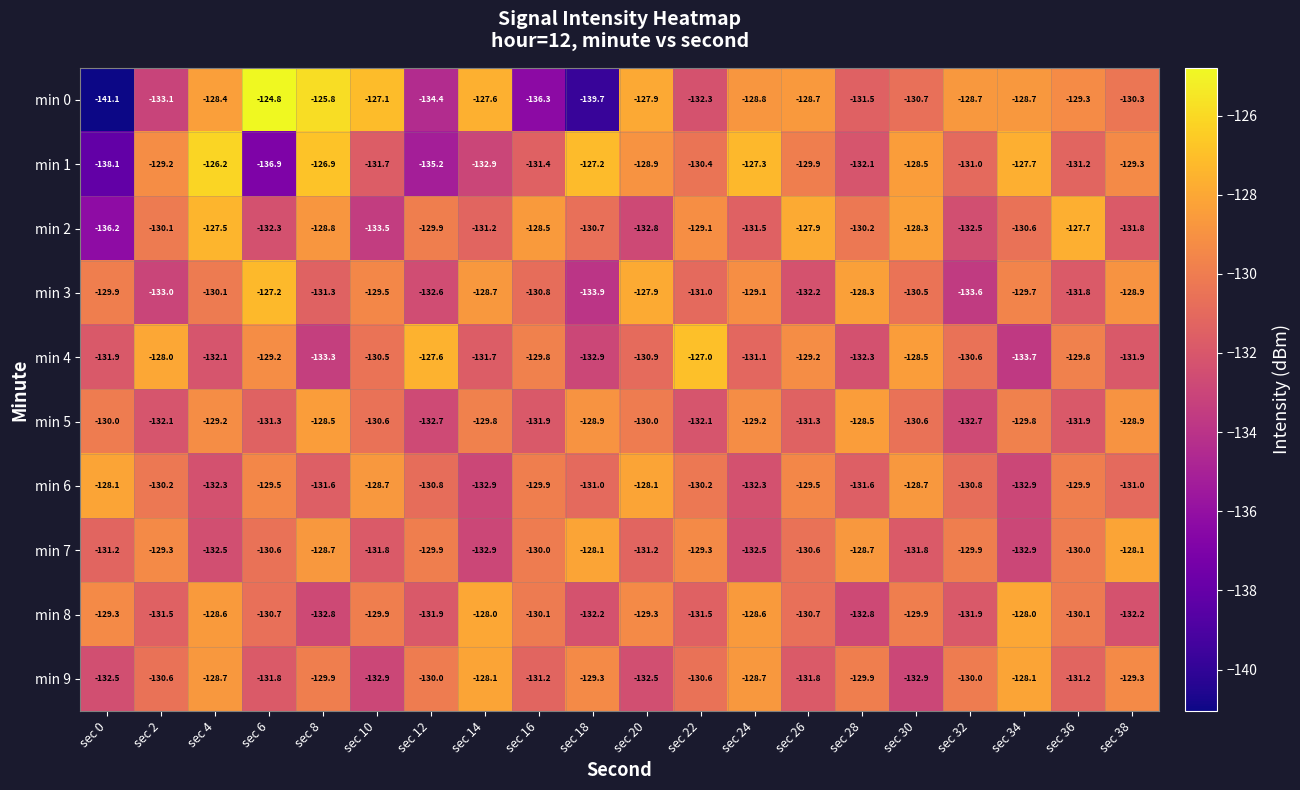

At which category is the sum across all series the highest?

sec 4